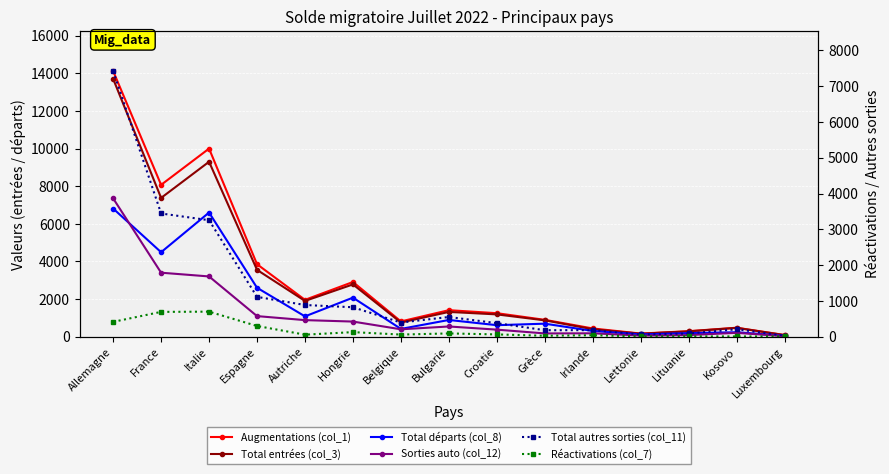

What is the difference between the maximum and minimum values in the Augmentations (col_1) series?

14031